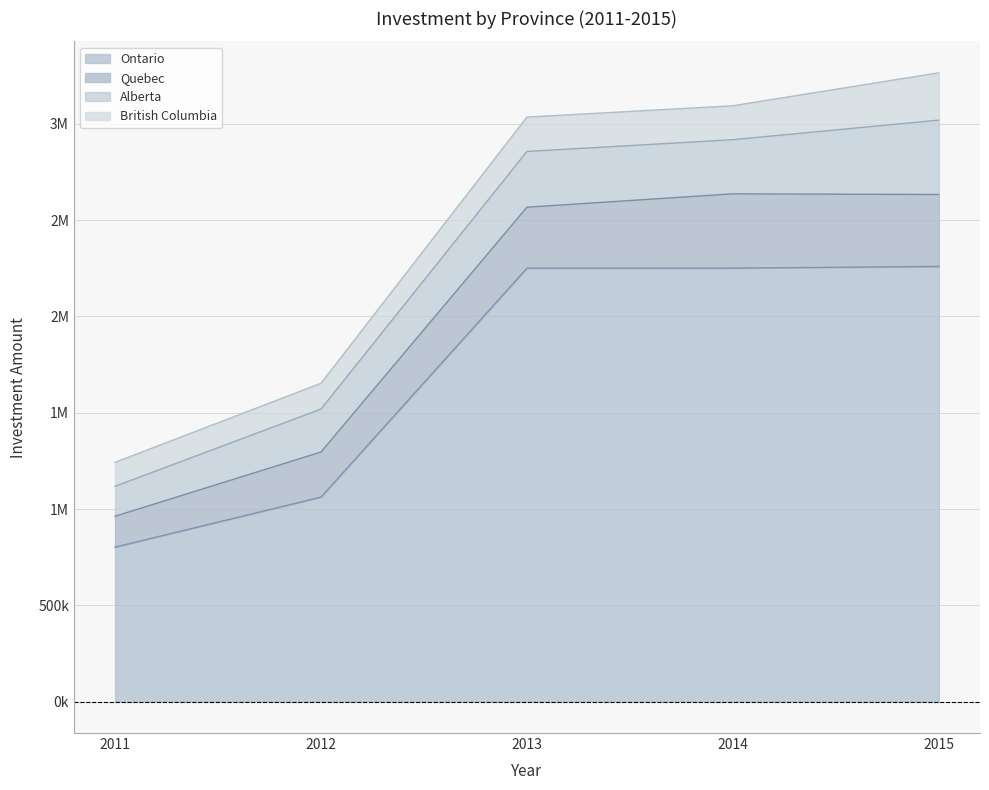

Reading right to left, transcribe all the data shown in this chart.

Ontario: 2259631	2251042	2250474	1061691	802015
Quebec: 373532	385611	316548	234268	160262
Alberta: 386180	281068	289576	222962	155738
British Columbia: 245777	176185	178470	134036	124187